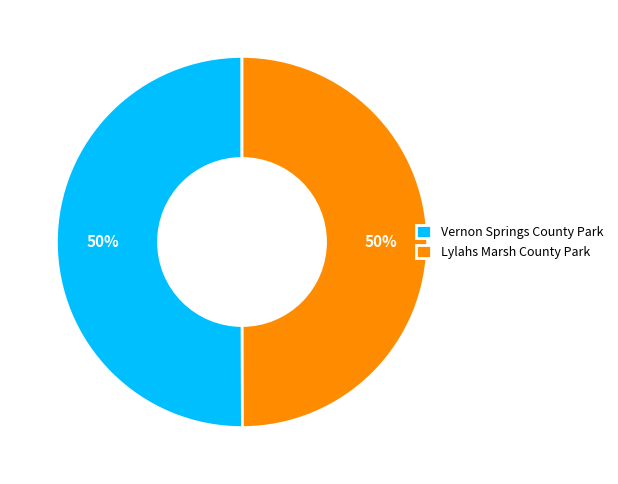

What is the ratio of the value at Vernon Springs County Park to the value at Lylahs Marsh County Park?

1.0